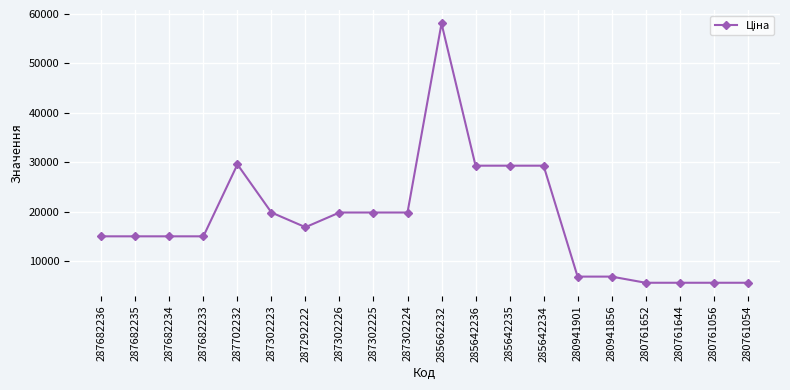

At which label does the data first exceed 16863?

287702232